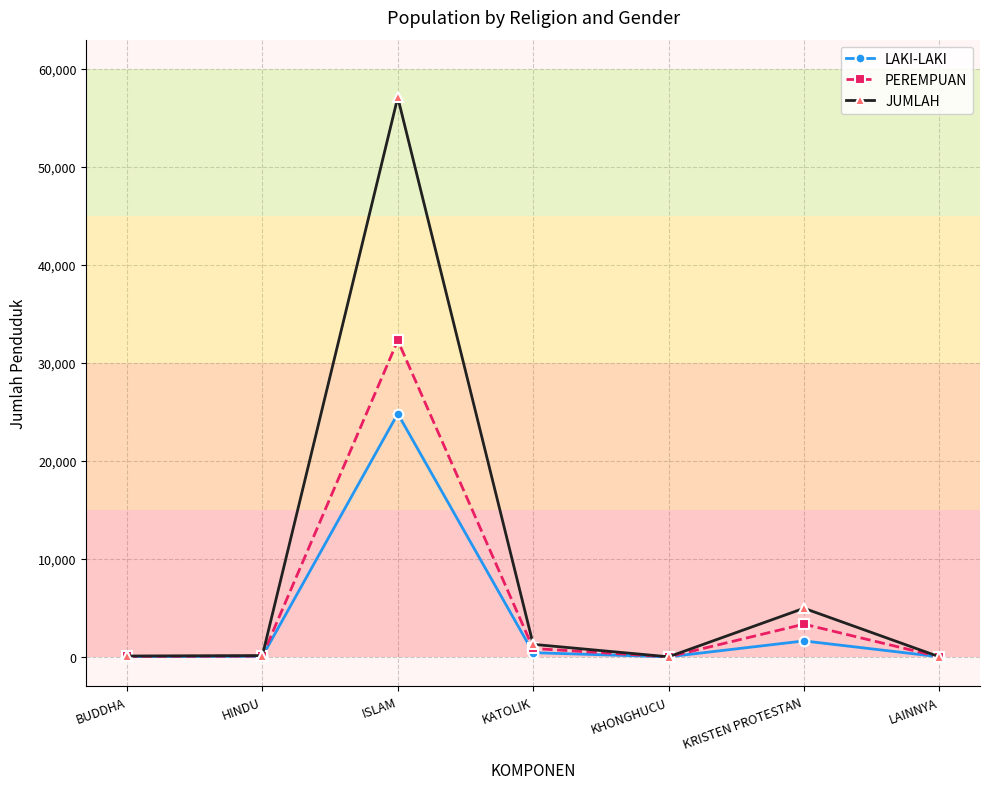

What is the approximate value of JUMLAH at KRISTEN PROTESTAN?

4956